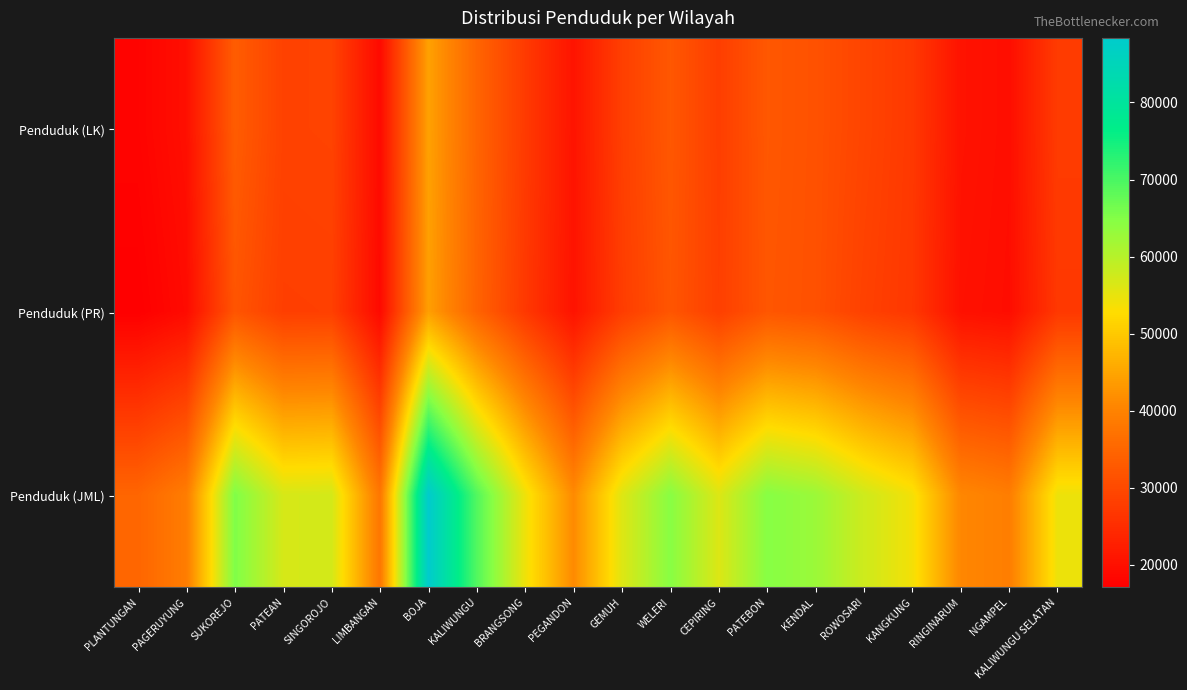

Which series has the largest range (max minus min)?

Penduduk (JML)